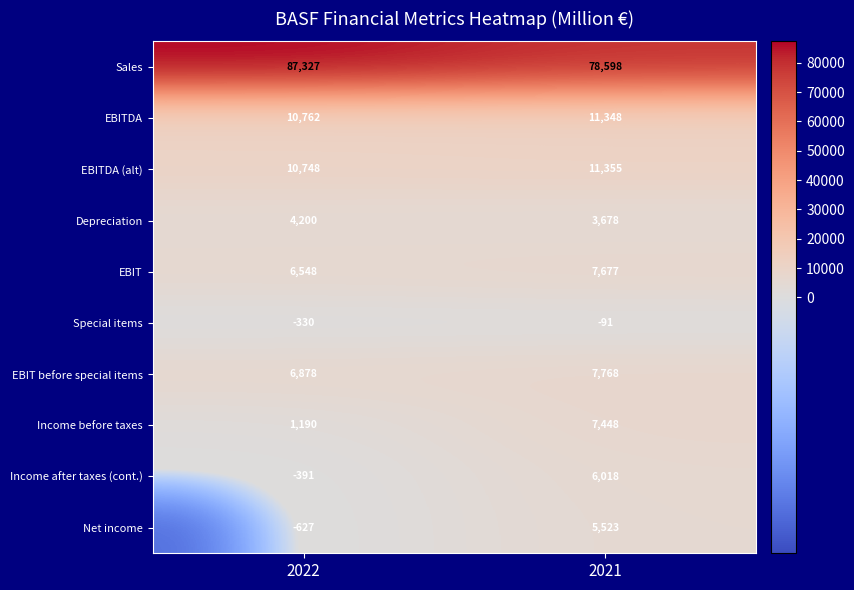

What is the sum of the EBIT before special items values at 2022 and 2021?

14646